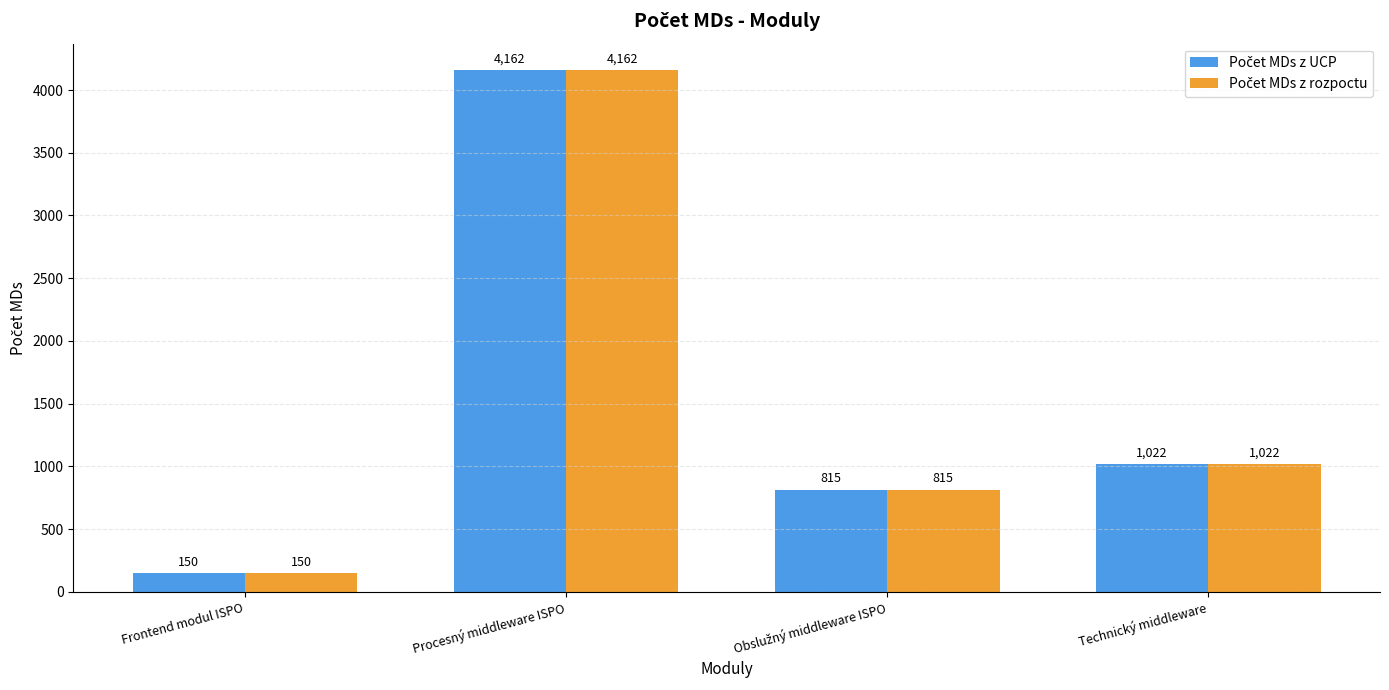

Which label corresponds to the largest value in the chart?

Procesný middleware ISPO